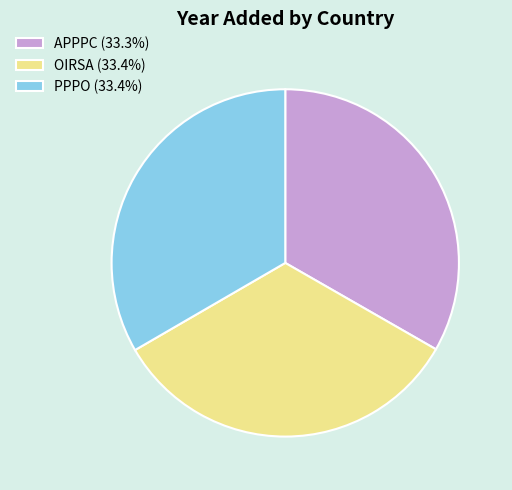

What is the ratio of the value at PPPO (33.4%) to the value at APPPC (33.3%)?

1.0